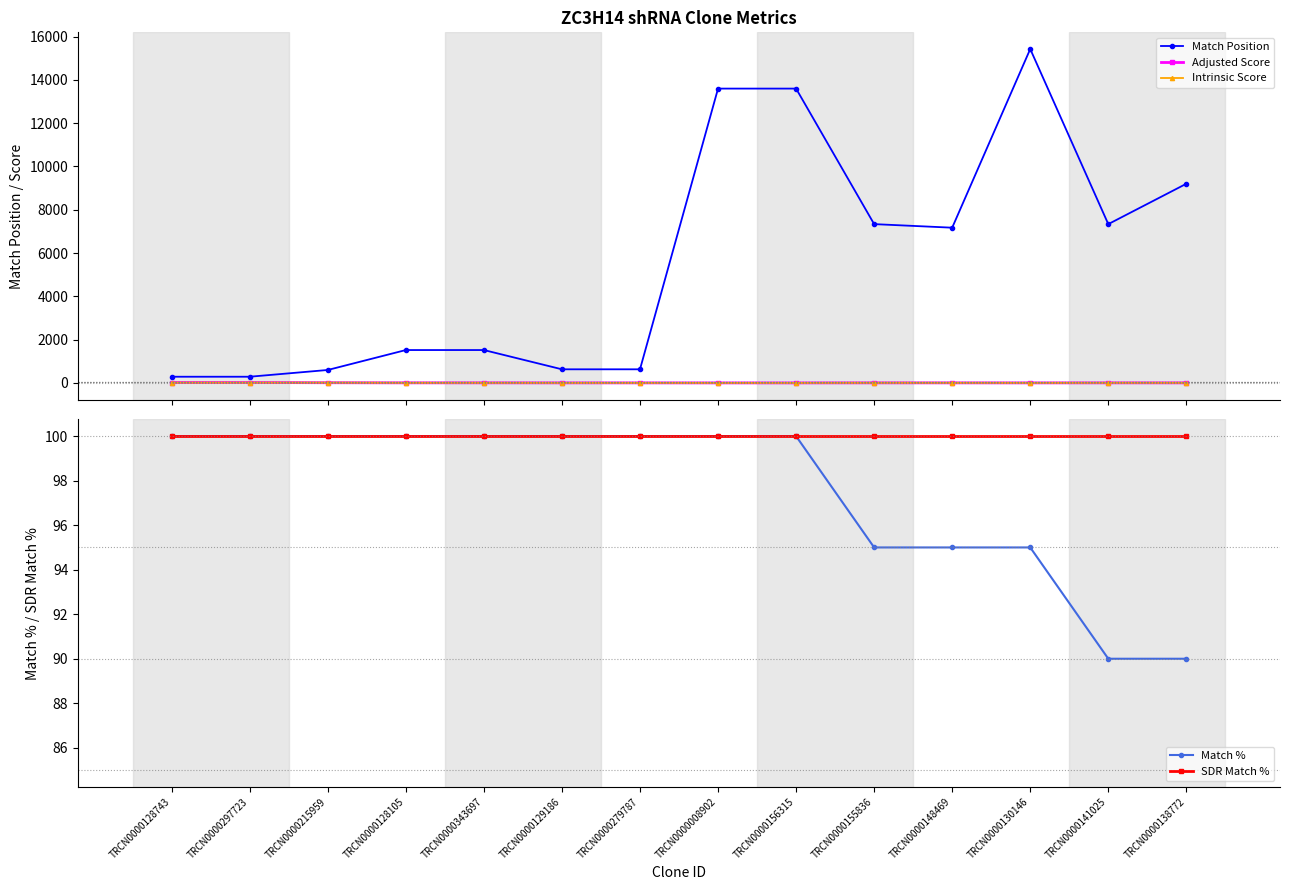

The value of SDR Match % at TRCN0000215959 is 174.0. True or false?

False